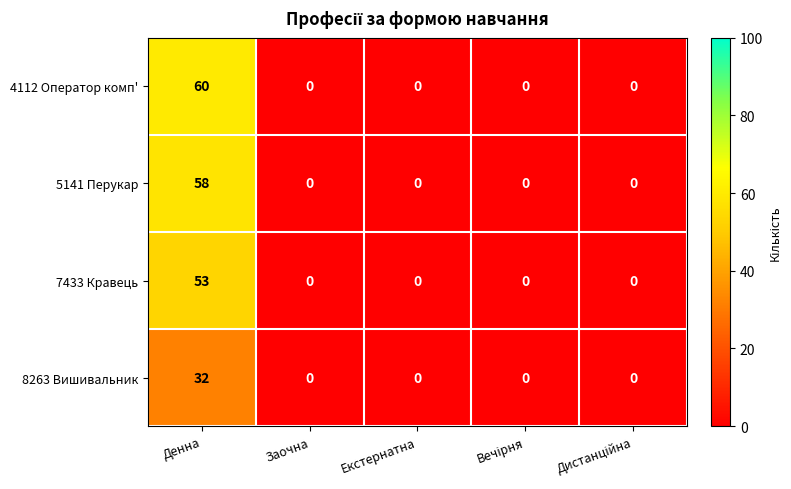

Is it true that 7433 Кравець equals 28 at Екстернатна?

False